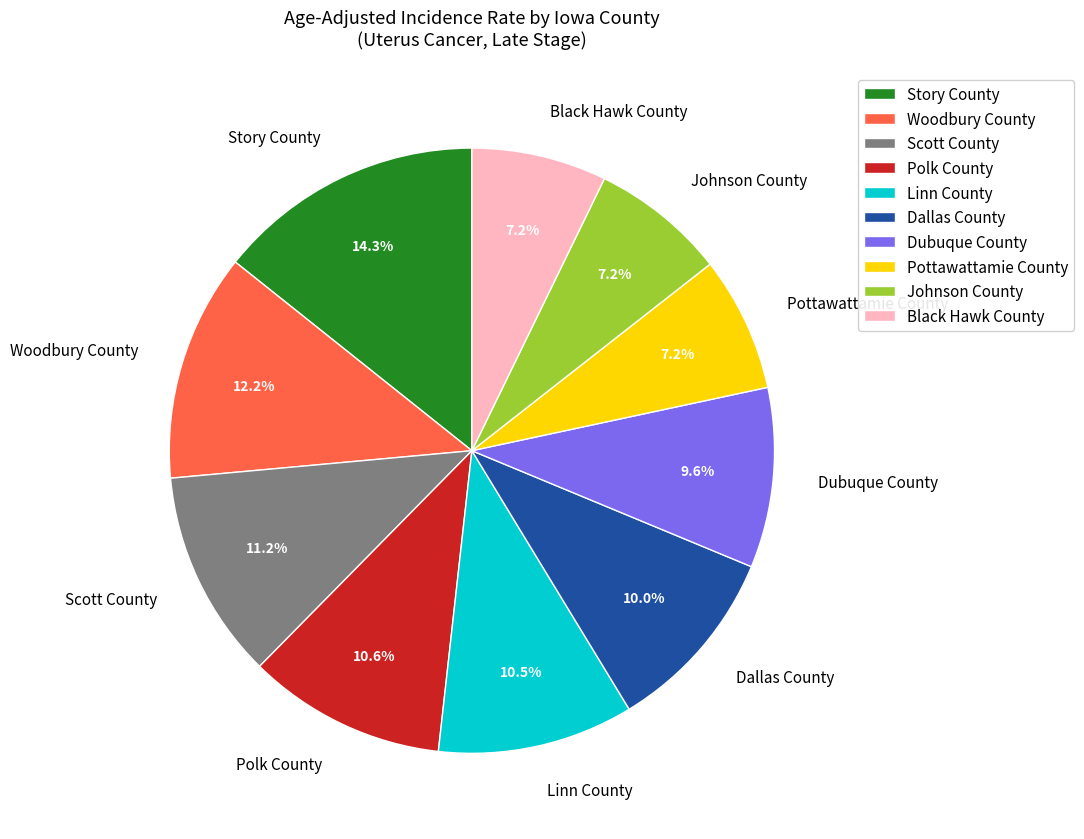

How many slices are in this pie chart?

10